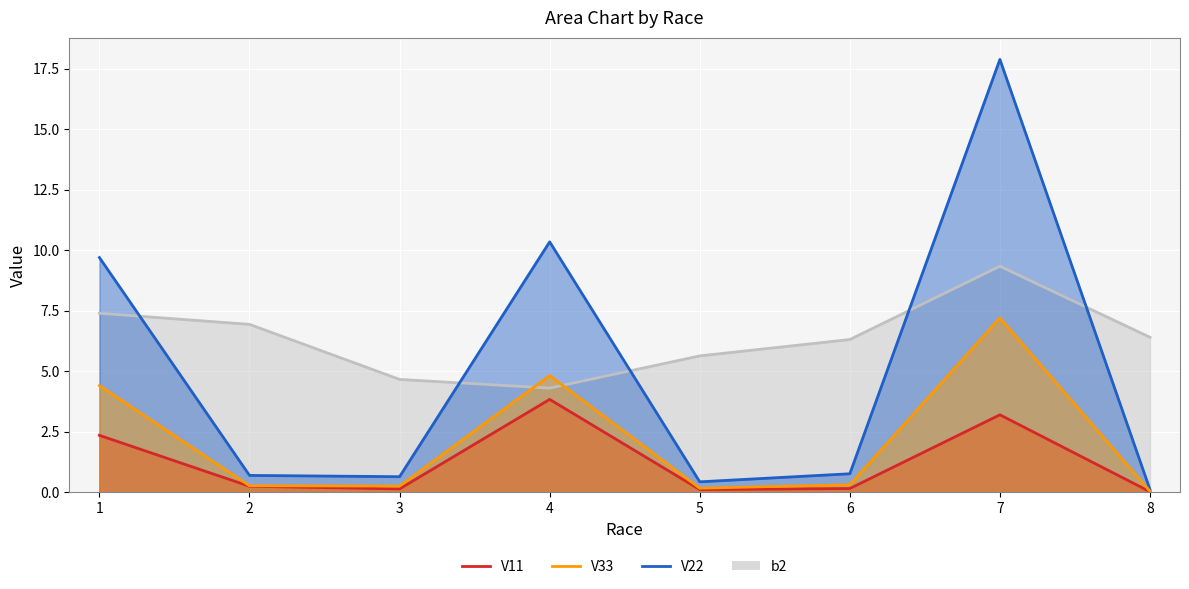

True or false: V11 and V33 cross at least once.

False